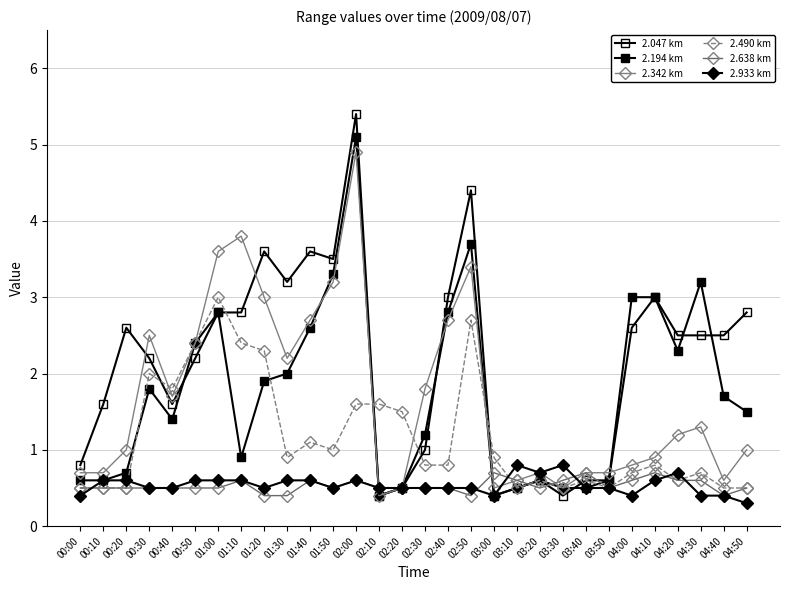

Is the value of 2.342 km at 03:50 greater than the value of 2.933 km at 01:50?

Yes